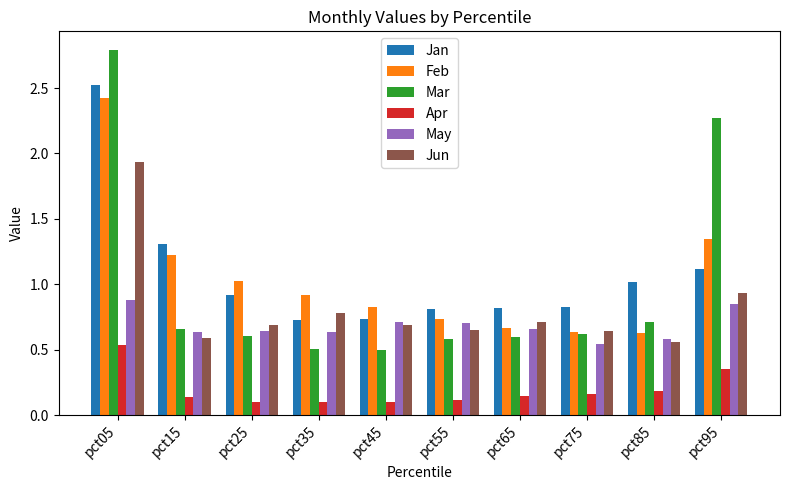

The Apr series shows 0.1 at pct55. True or false?

True